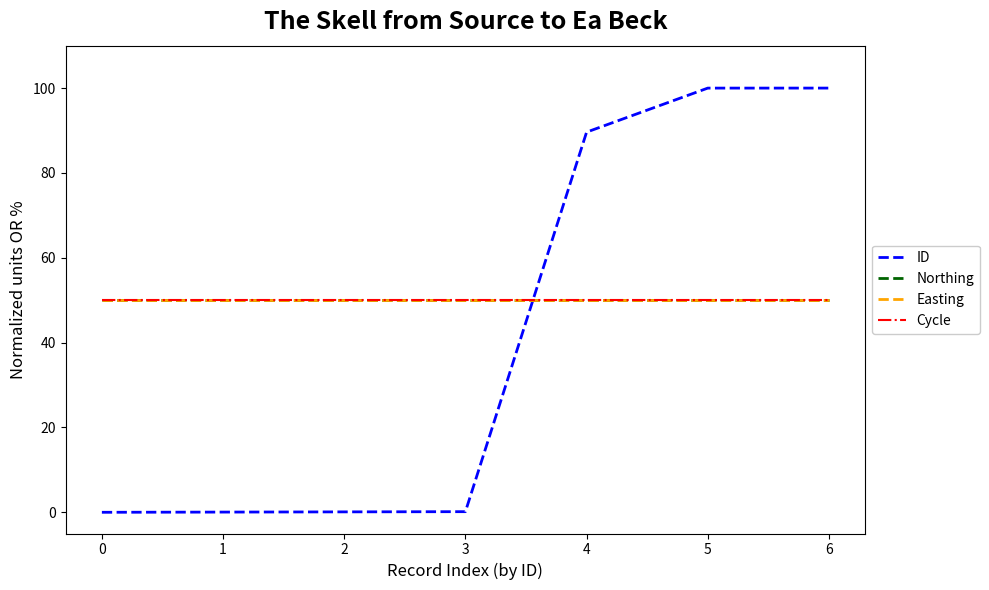

Which series has the widest spread of values?

ID